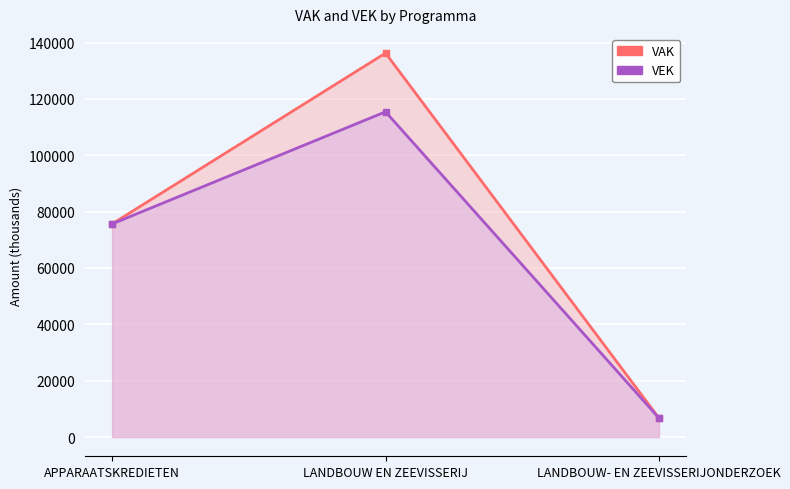

Reading right to left, transcribe all the data shown in this chart.

VAK: 6743	136260	75643
VEK: 6743	115430	75643